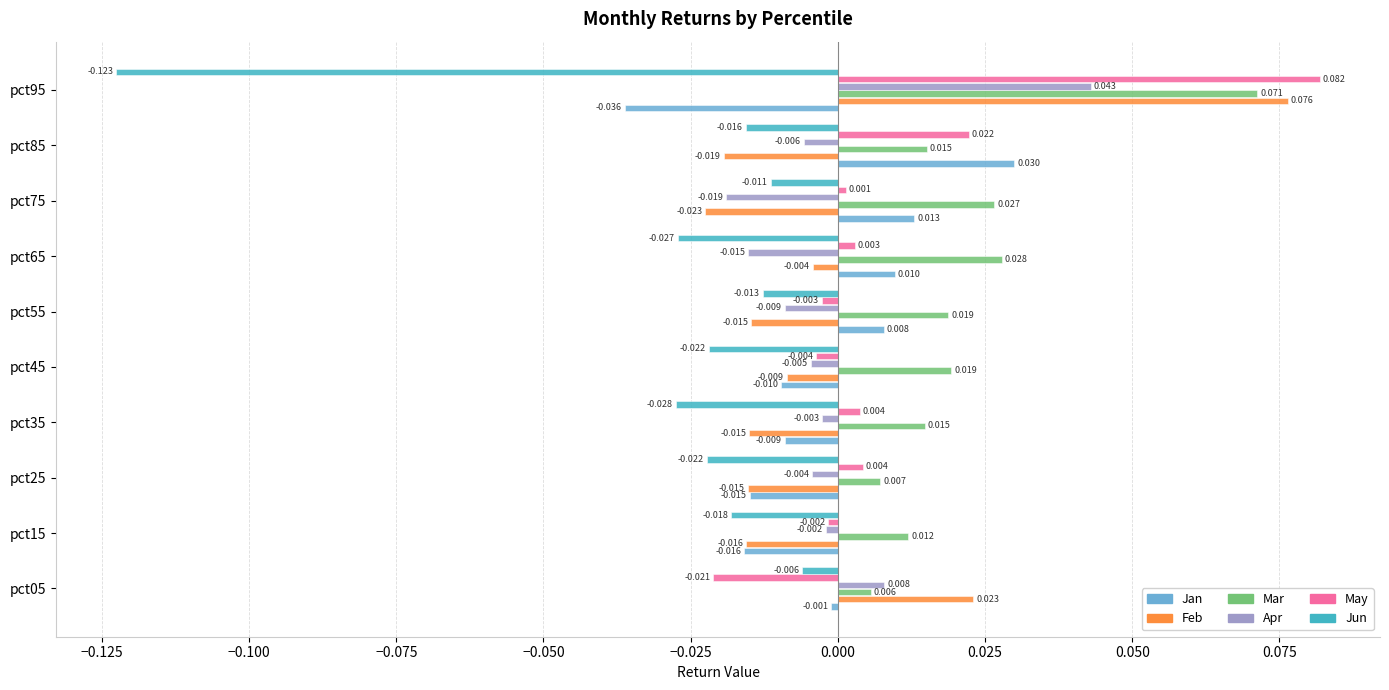

List the series in order of their peak value, lowest first.

Jun, Jan, Apr, Mar, Feb, May